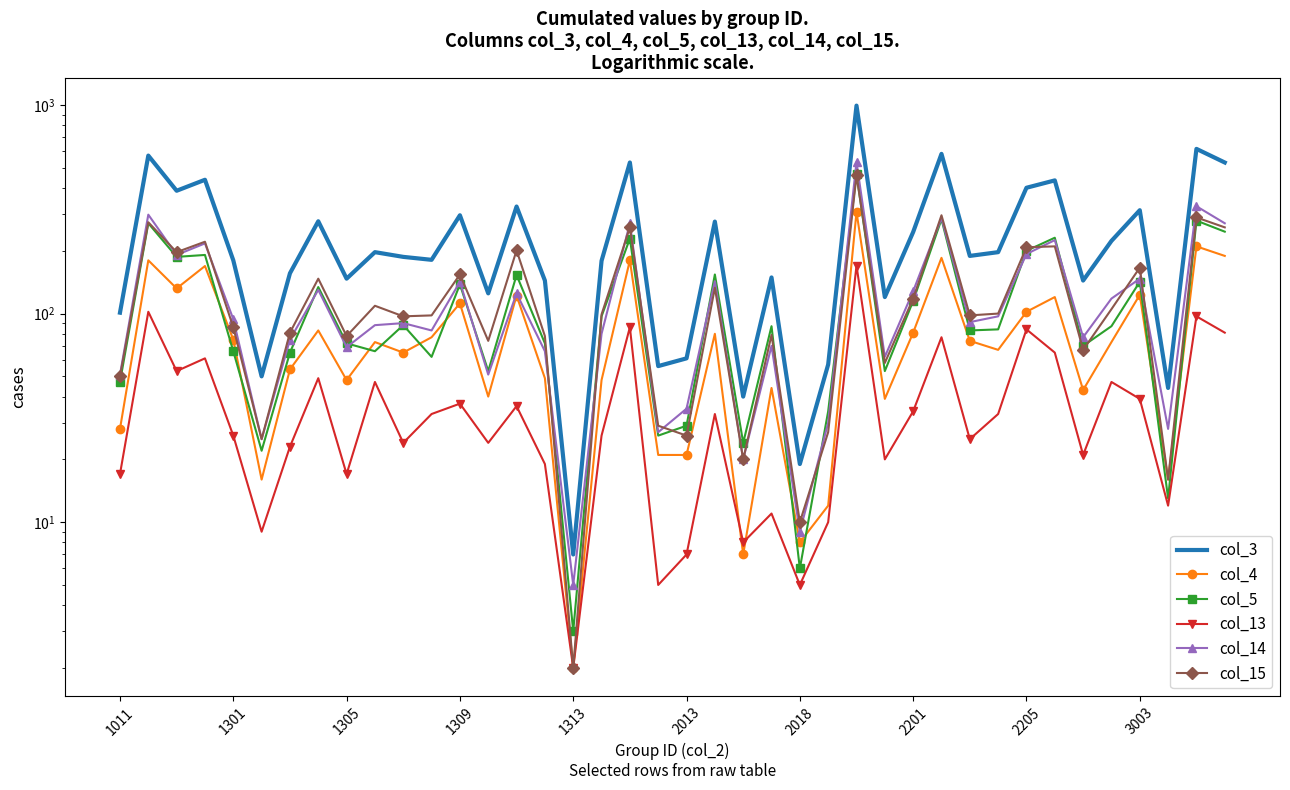

Which series has the largest range (max minus min)?

col_3